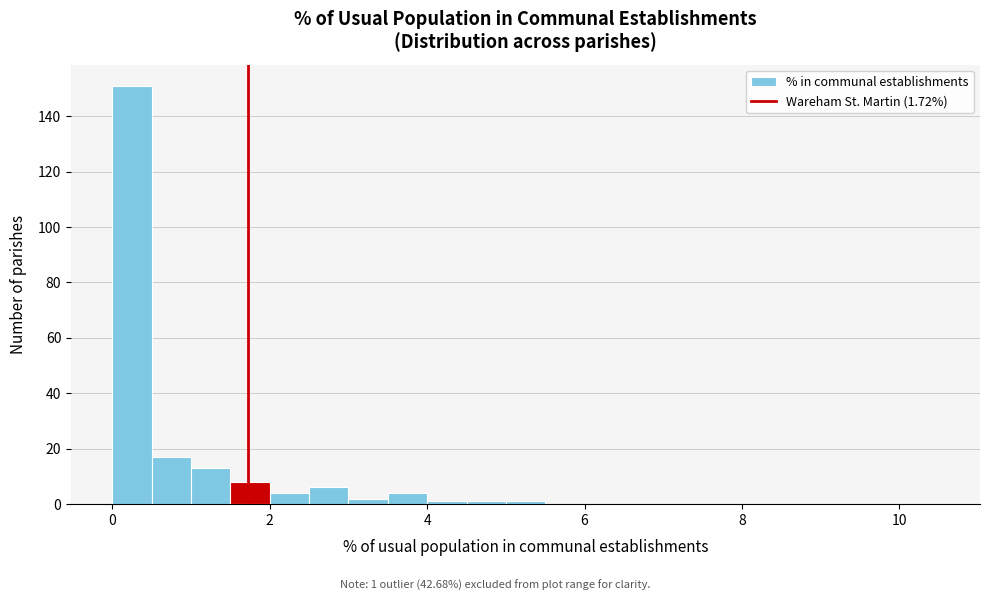

Around what value on the x-axis is the tallest bar? Give the approximate position of its centre, as read against the axis.

0.2